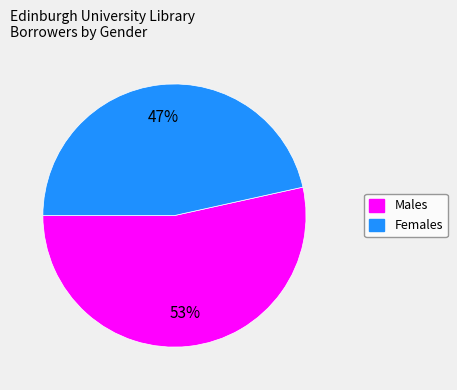

Is it true that Females is 47% of the pie?

True